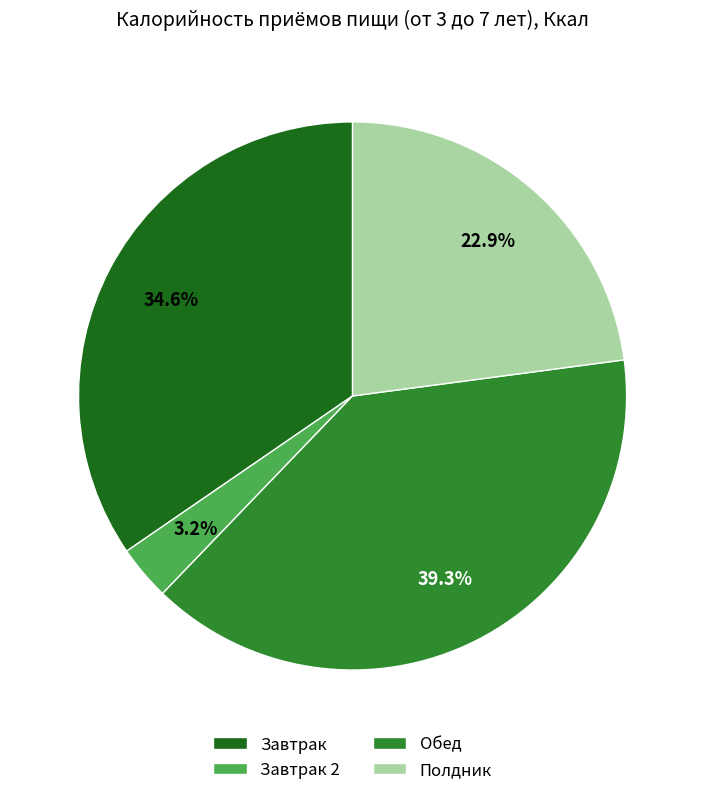

Approximately how many times larger is the value at Обед compared to Завтрак?

1.1